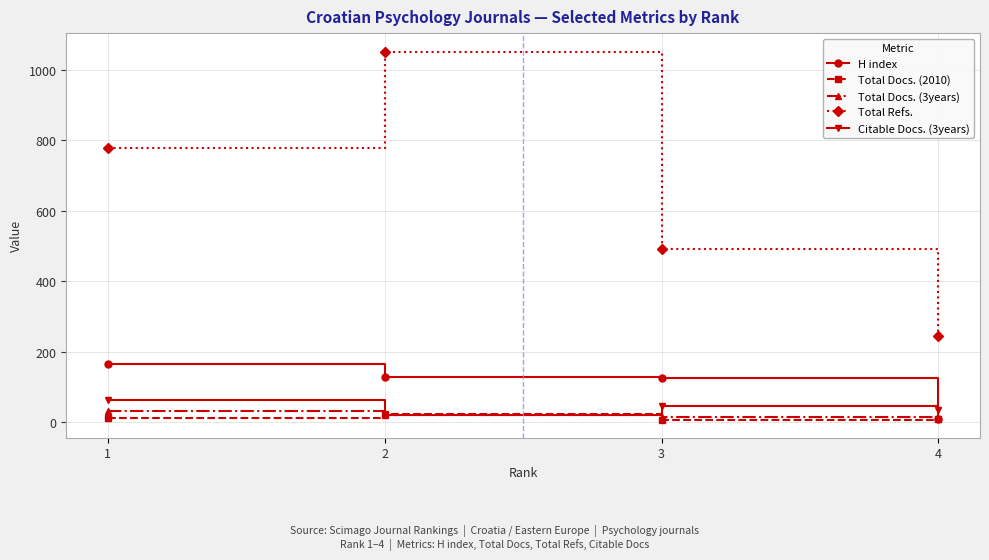

At which label does Total Docs. (3years) first exceed 21?

1